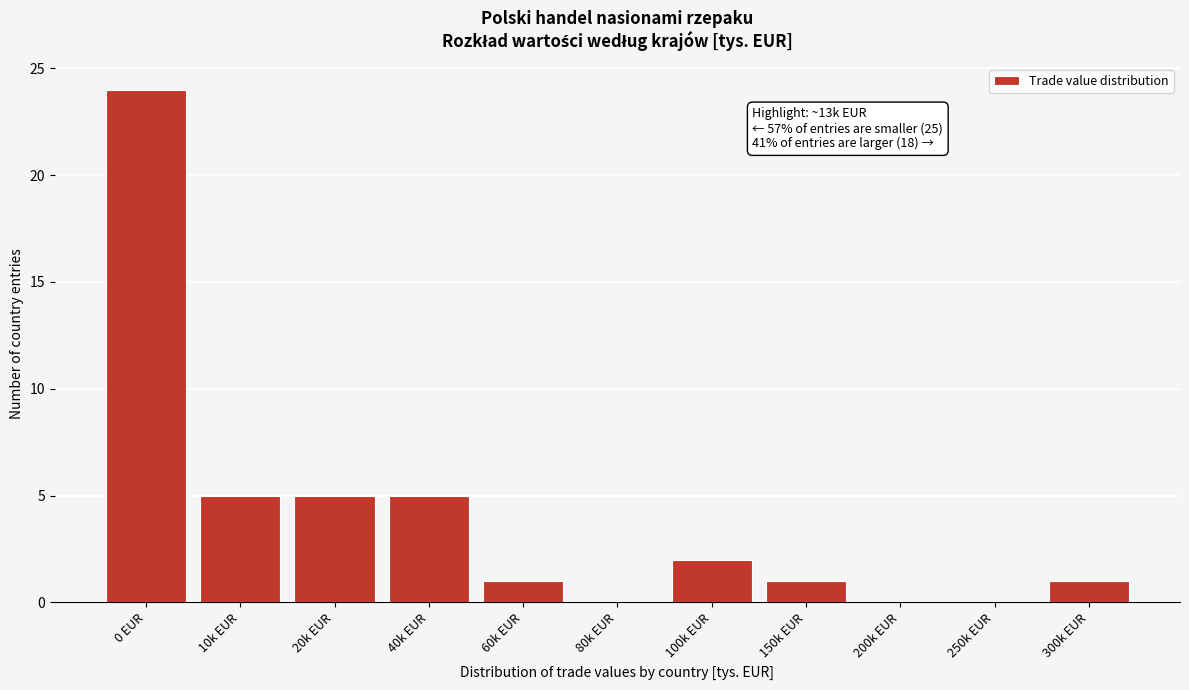

Reading right to left, list all the values displayed in this chart.

300k EUR=1	250k EUR=0	200k EUR=0	150k EUR=1	100k EUR=2	80k EUR=0	60k EUR=1	40k EUR=5	20k EUR=5	10k EUR=5	0 EUR=24